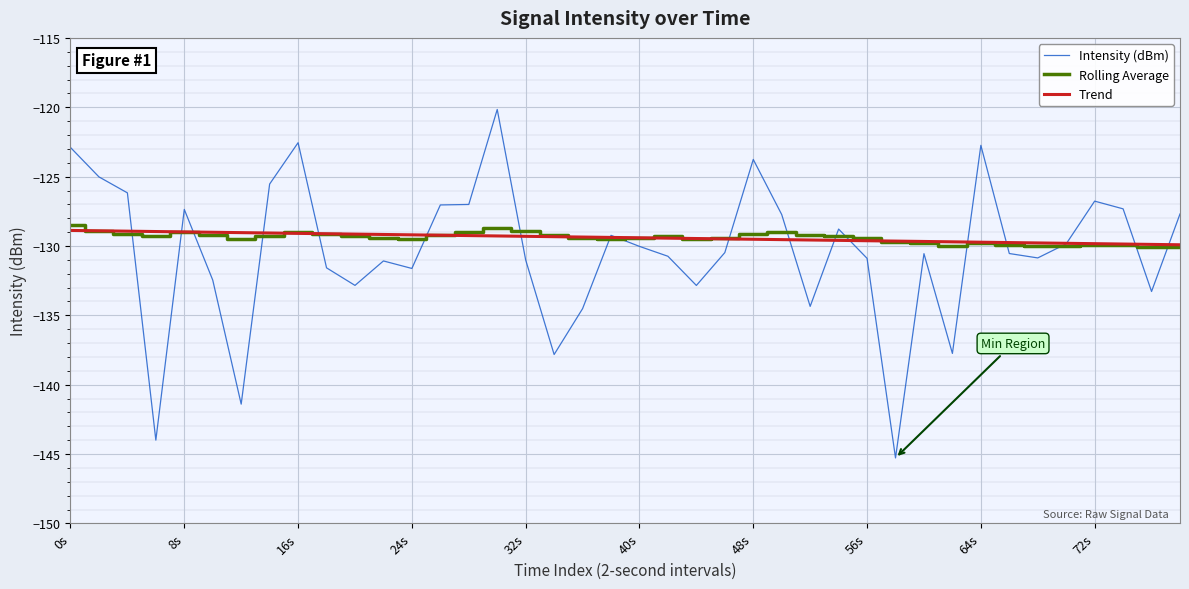

Which series has the widest spread of values?

Intensity (dBm)